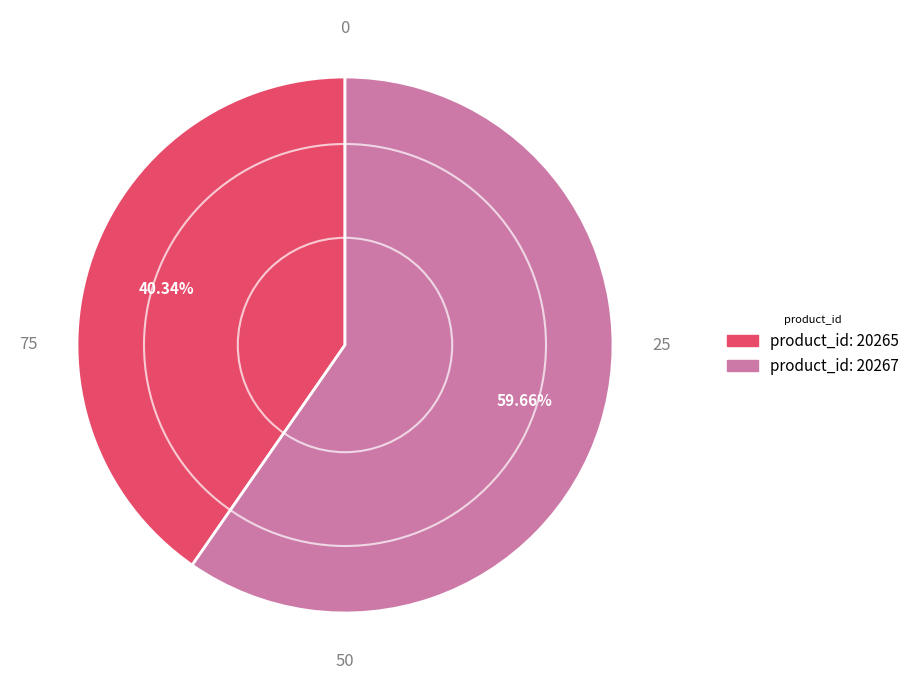

Is there a majority slice in this chart?

Yes